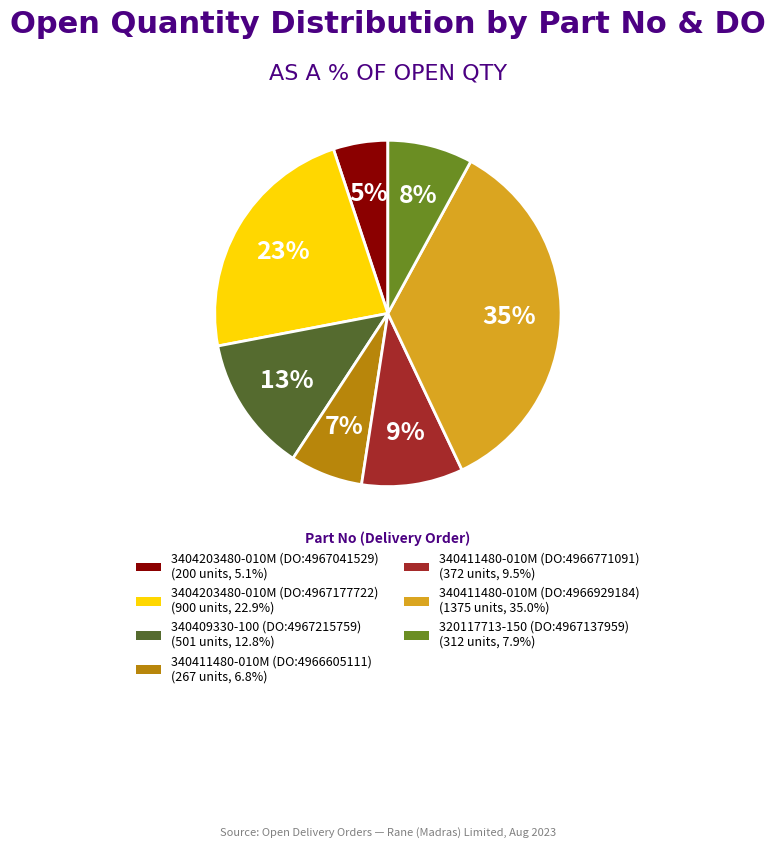

Do 320117713-150 (DO:4967137959) (312 units, 7.9%) and 340411480-010M (DO:4966929184) (1375 units, 35.0%) together represent more than half of the pie?

No